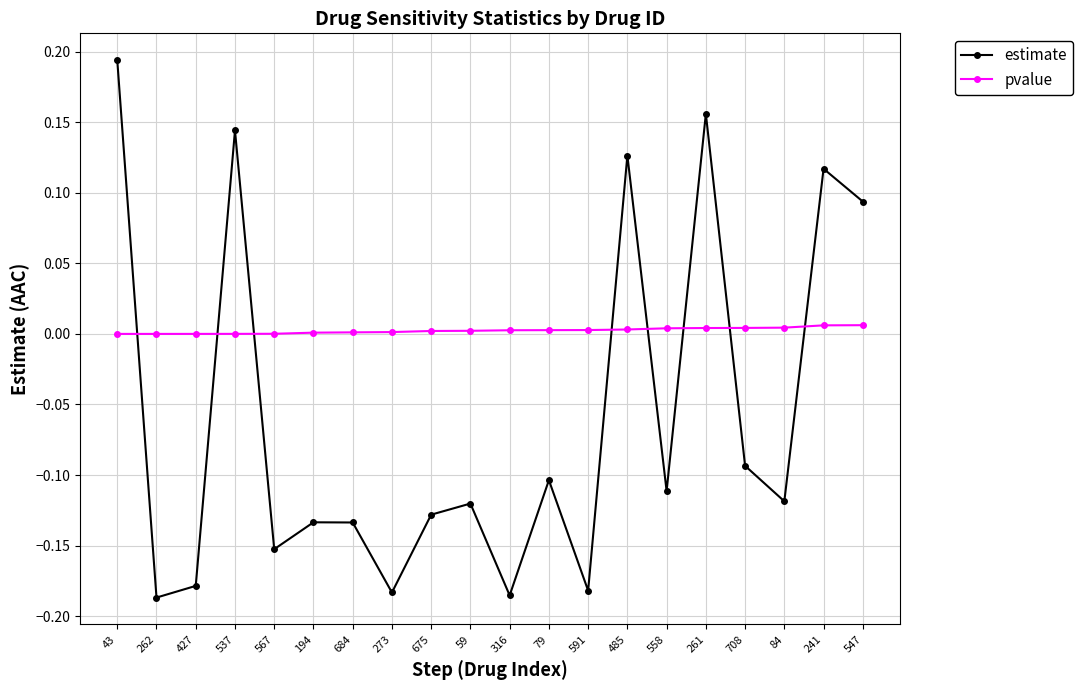

Which series has the largest range (max minus min)?

estimate